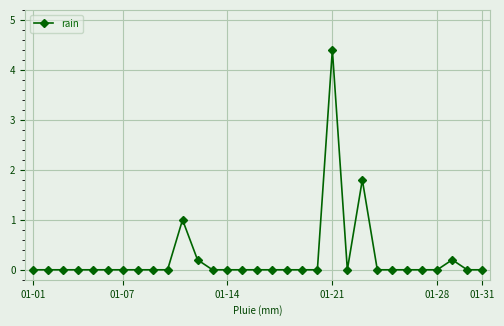

True or false: the data has more than 1 interior local peaks.

True